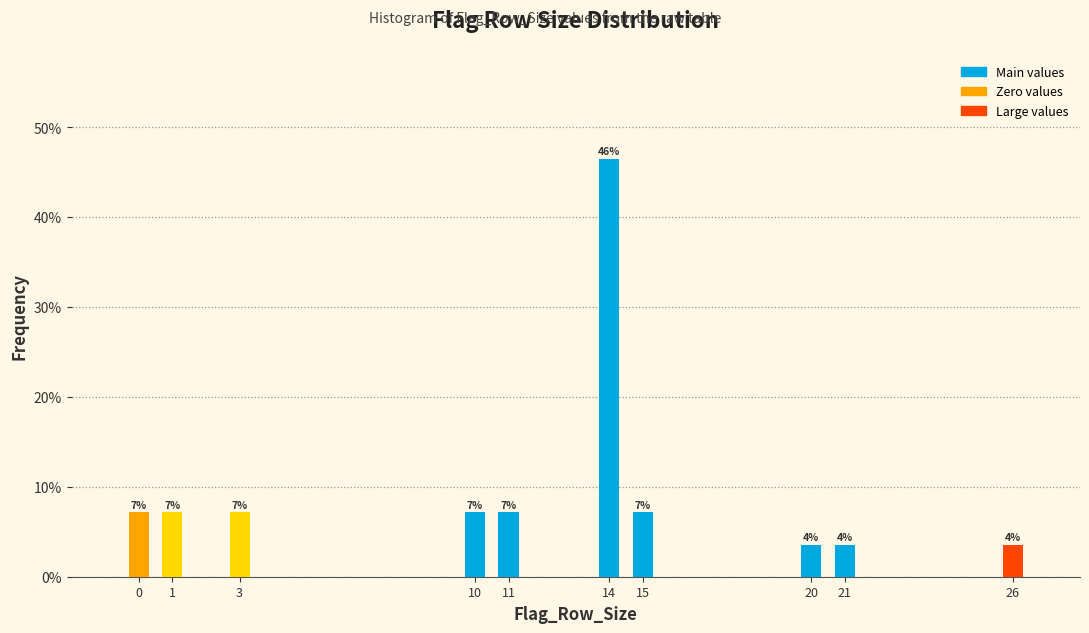

How many bars are there in total?

10